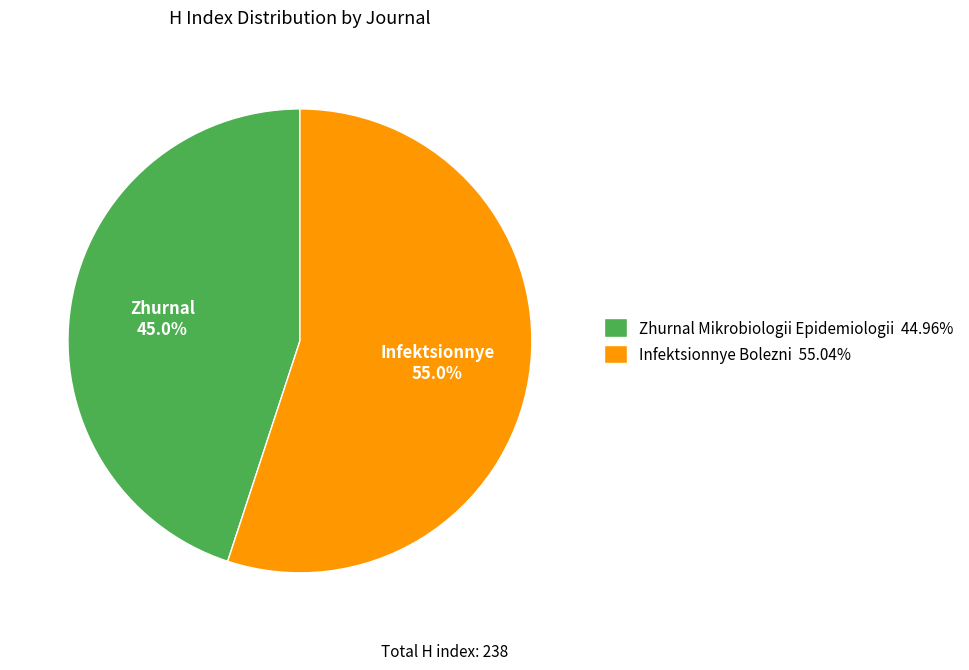

The Zhurnal Mikrobiologii Epidemiologii slice represents 31% of the pie. True or false?

False